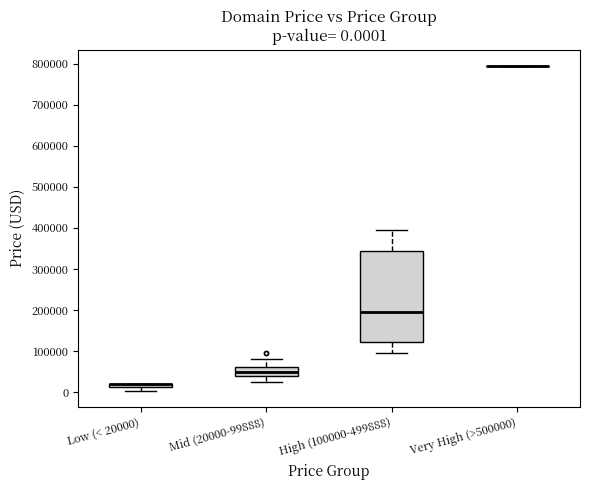

Which box is the tallest, from its lower edge to its upper edge?

High (100000-499888)